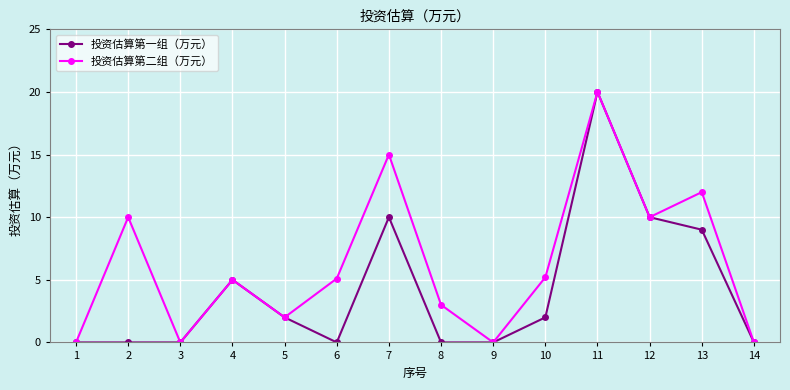

What is the spread (max minus min) of values at 2?

10.0